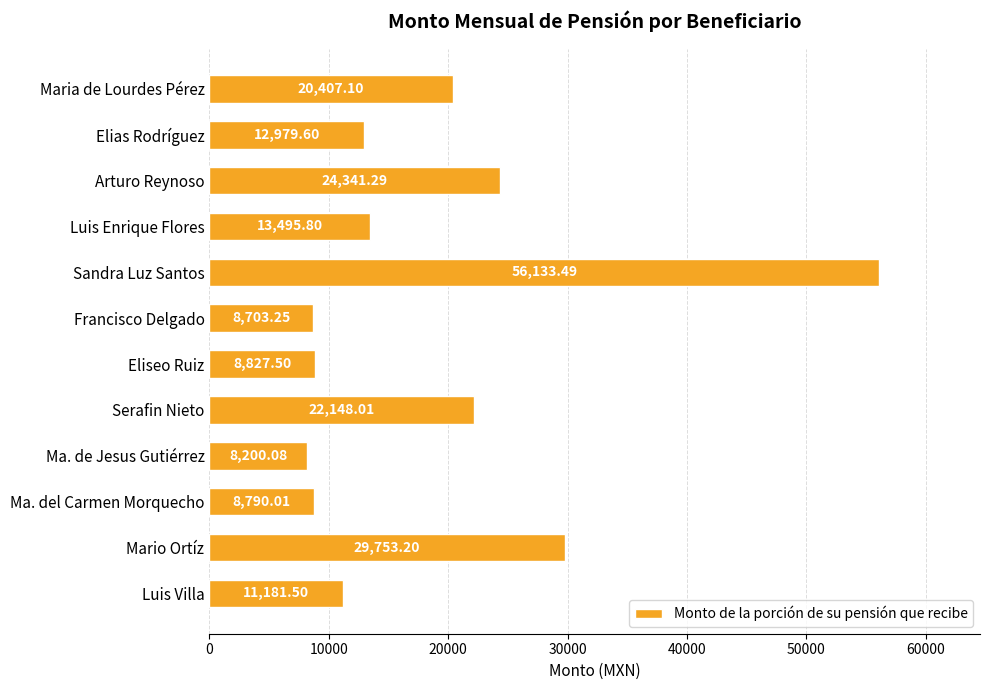

At which label is the value closest to 32166?

Mario Ortíz